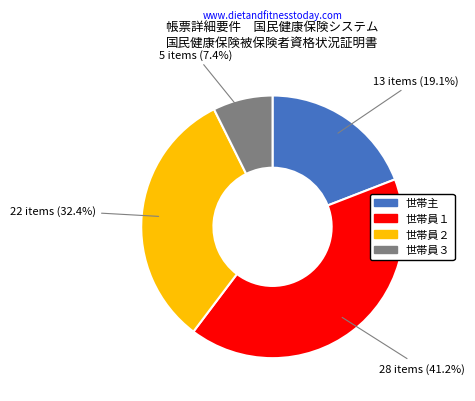

How many slices are in this pie chart?

4